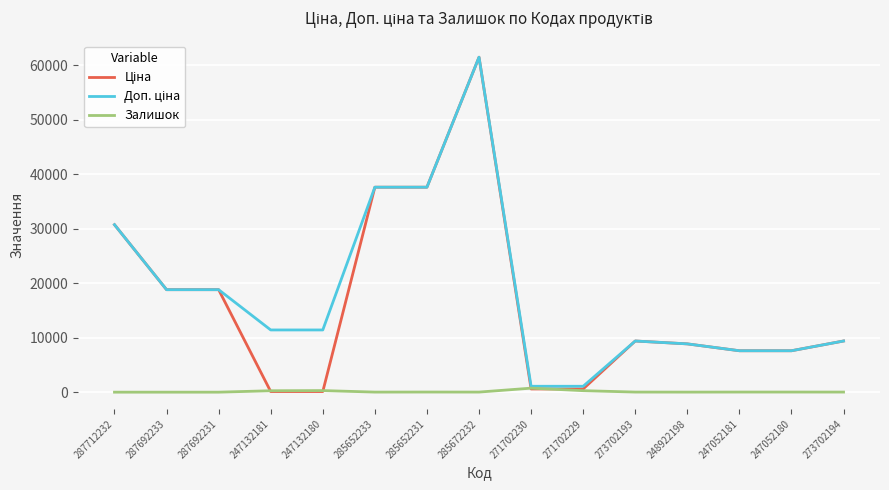

True or false: Залишок has a value of 0.0 at 287692233.

True